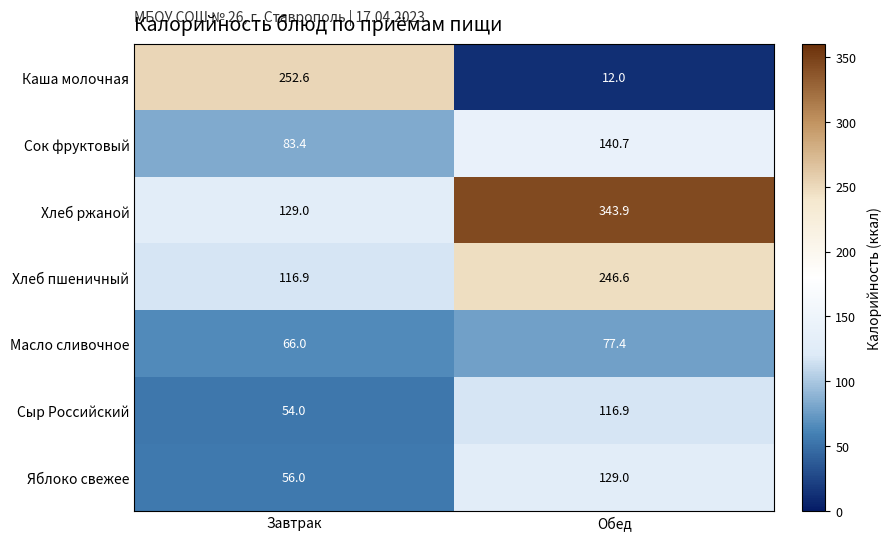

Which series has the largest range (max minus min)?

Каша молочная